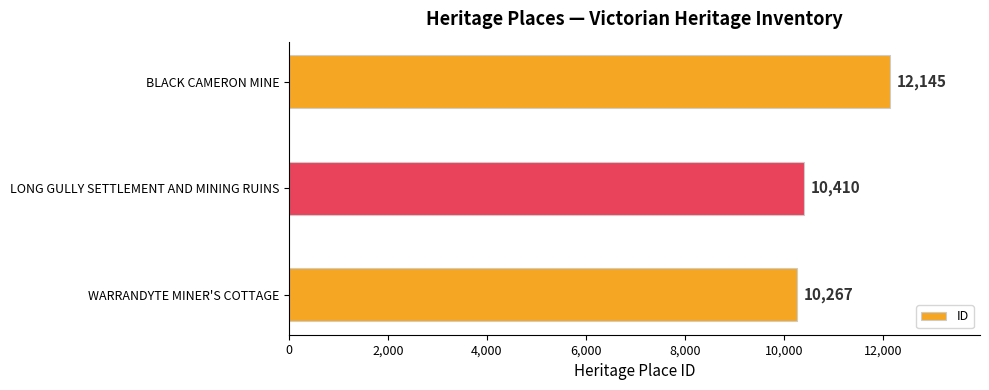

Where is the data nearest to the value 11206?

LONG GULLY SETTLEMENT AND MINING RUINS